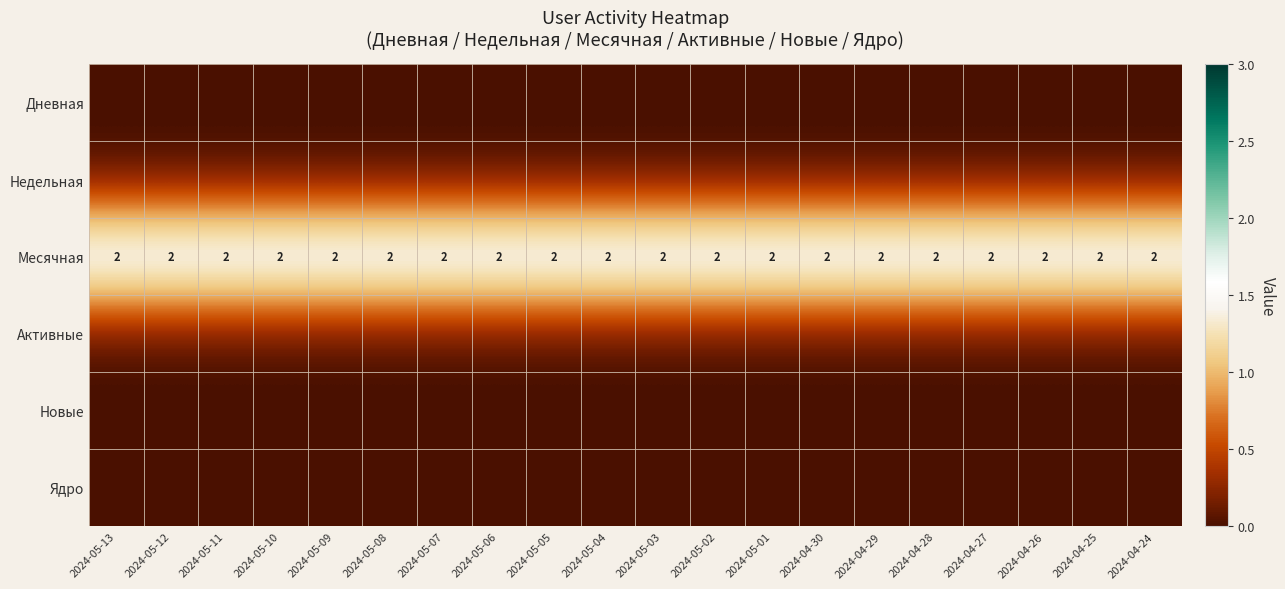

What is the greatest value displayed?

2